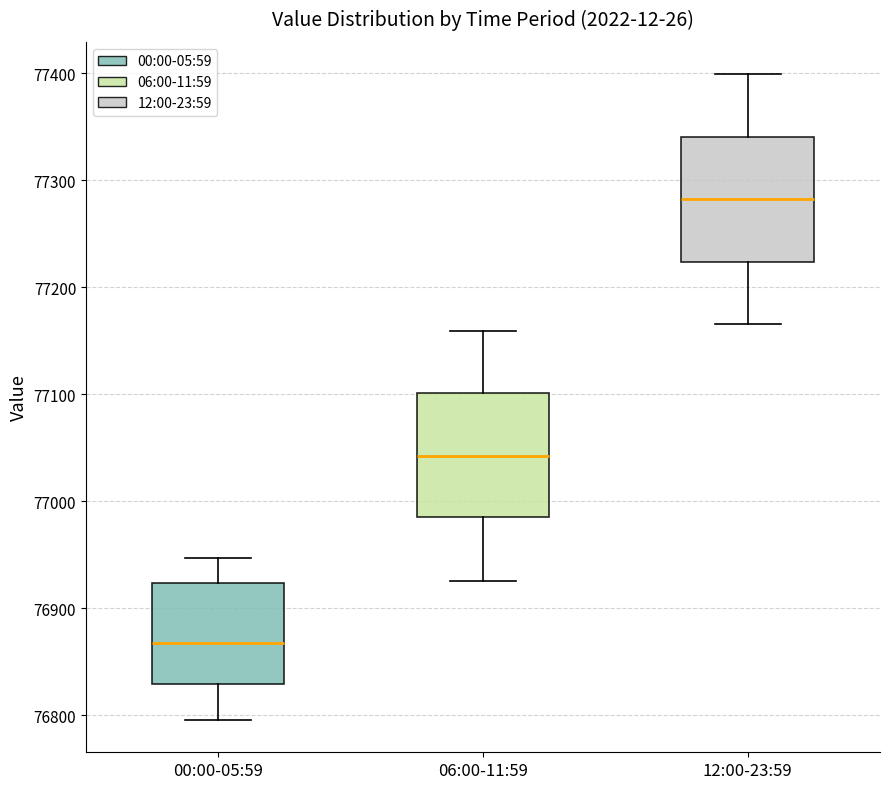

Where is the upper edge of the box for 12:00-23:59 on the y-axis? The values are not printed on the chart, so give them approximately, as read against the axis.

77340